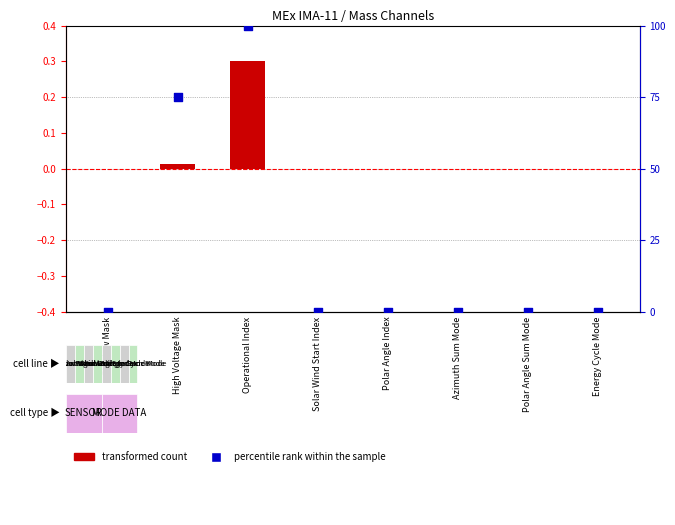

Which series reaches the minimum Y coordinate?

transformed count